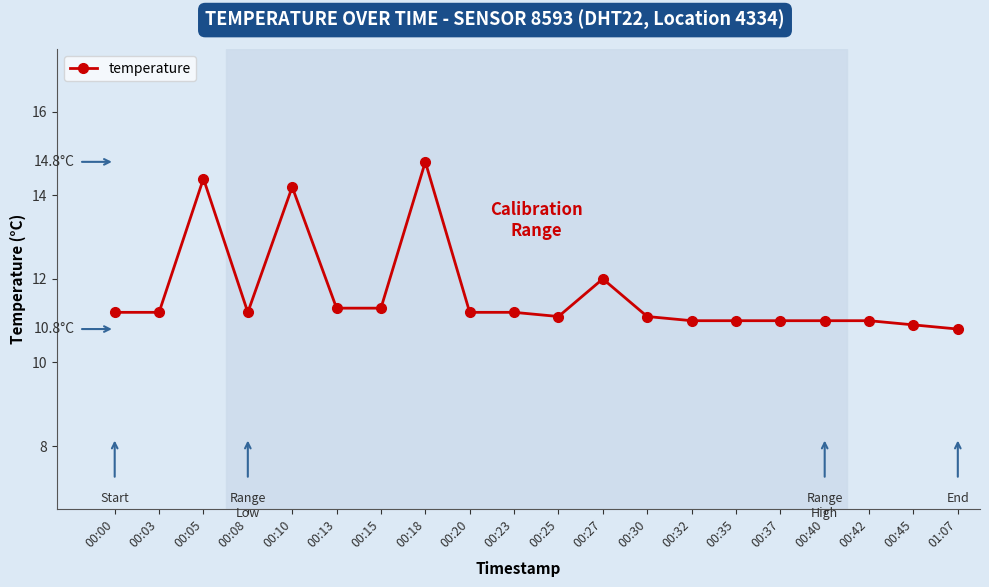

True or false: there are more than 2 points higher than both neighbors.

True